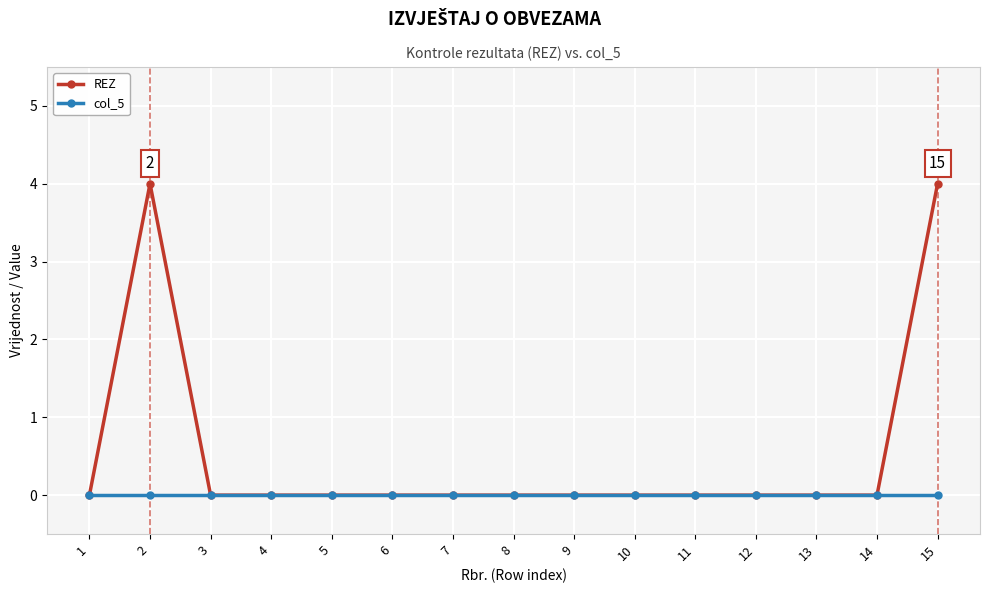

Which series has the largest total across all categories?

REZ